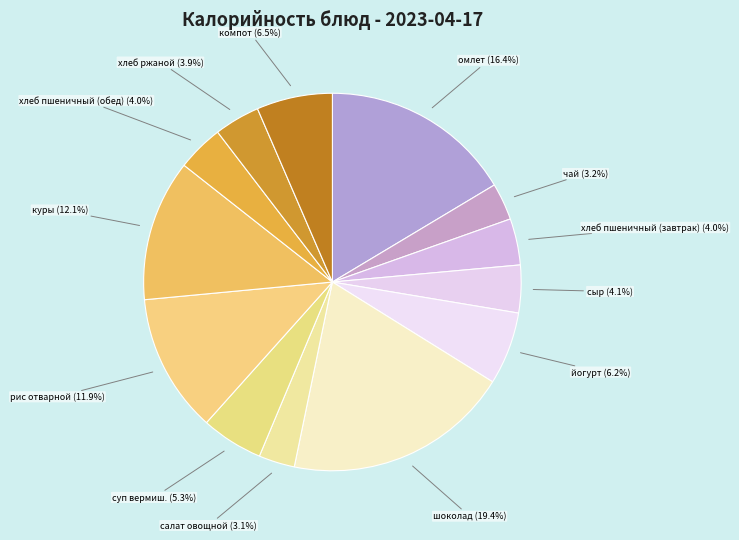

Do куры and хлеб пшеничный (завтрак) together represent more than half of the pie?

No